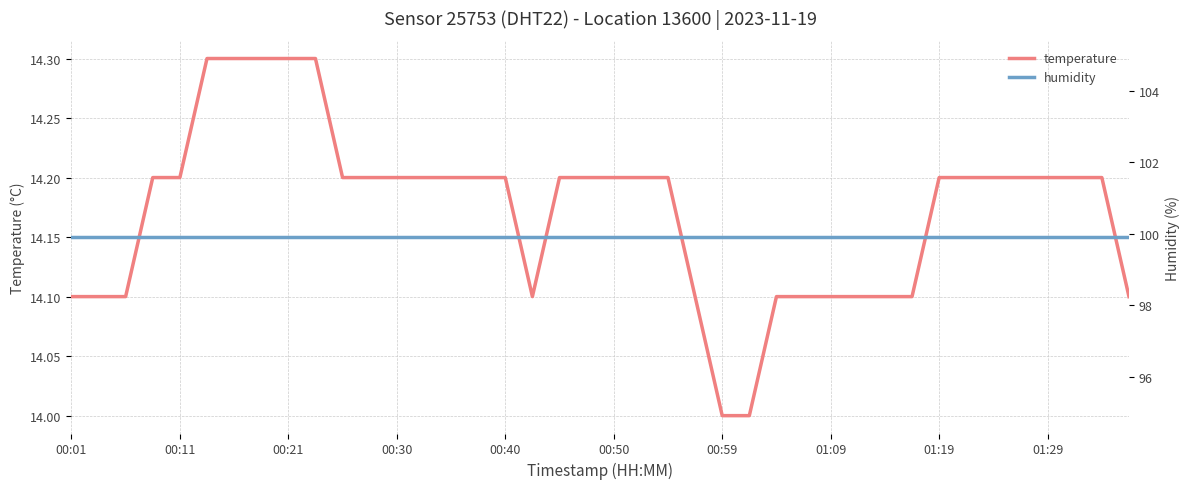

What is the average value of the temperature series?

14.2